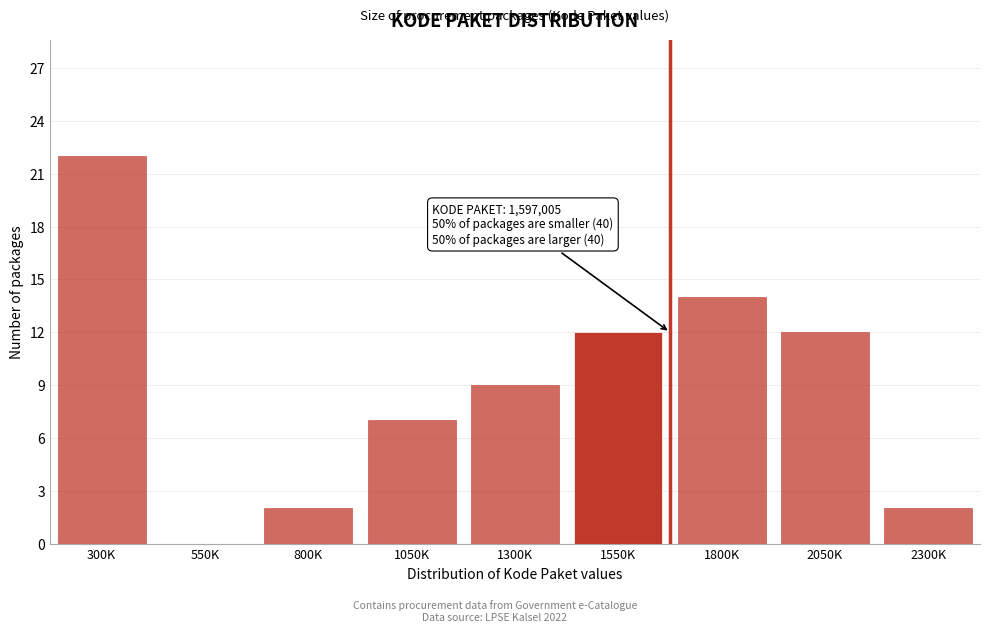

Reading left to right, what are all the values shown in this chart?

300K=22	550K=0	800K=2	1050K=7	1300K=9	1550K=12	1800K=14	2050K=12	2300K=2